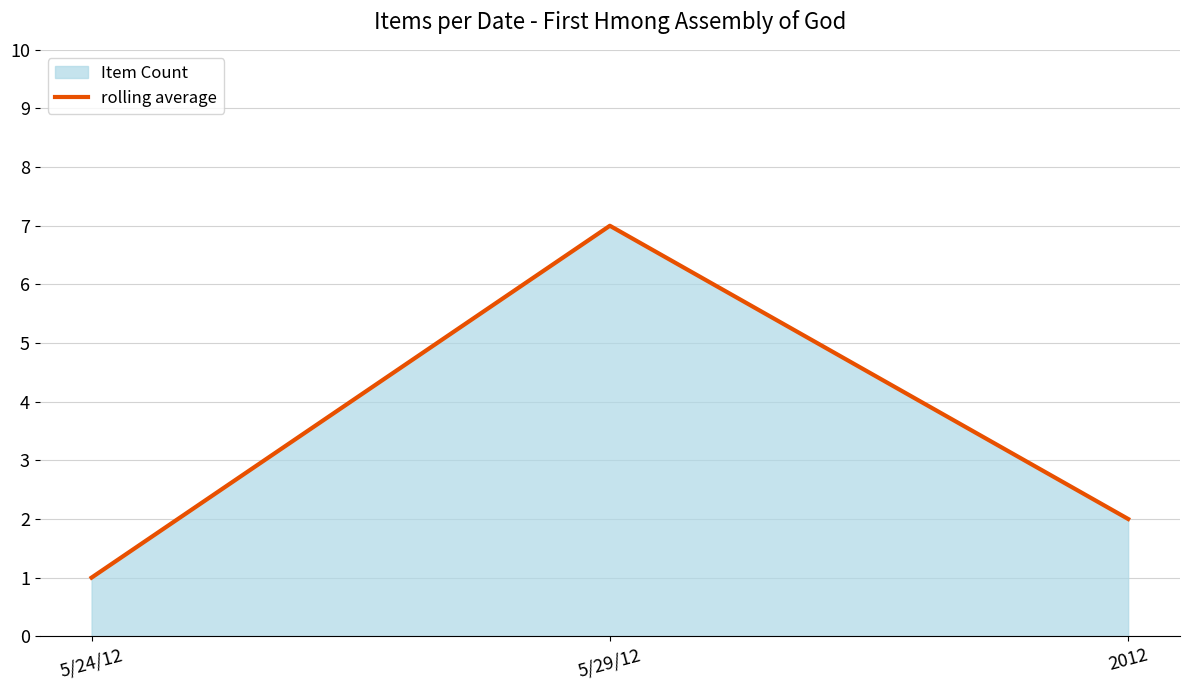

Which has a higher value, 2012 or 5/24/12?

2012